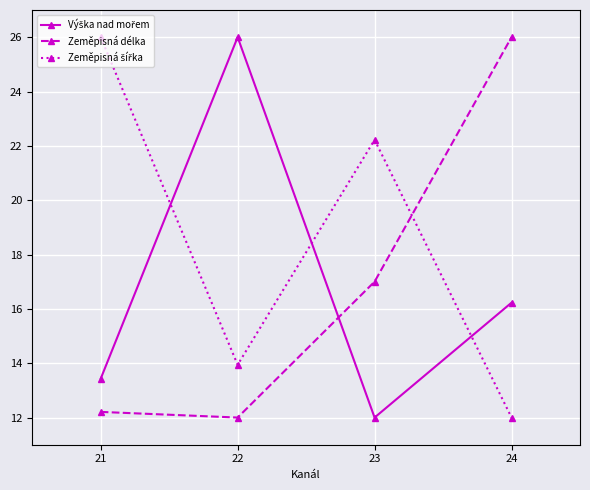

What is the sum of all Zeměpisná délka values?

67.2